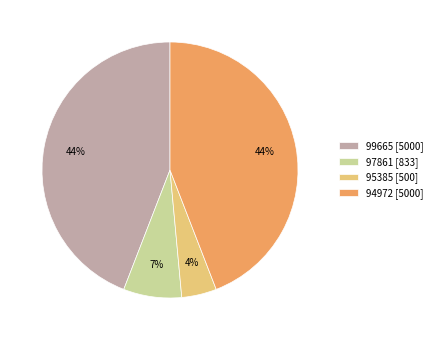

To the nearest percent, what portion does 94972 [5000] represent?

44%